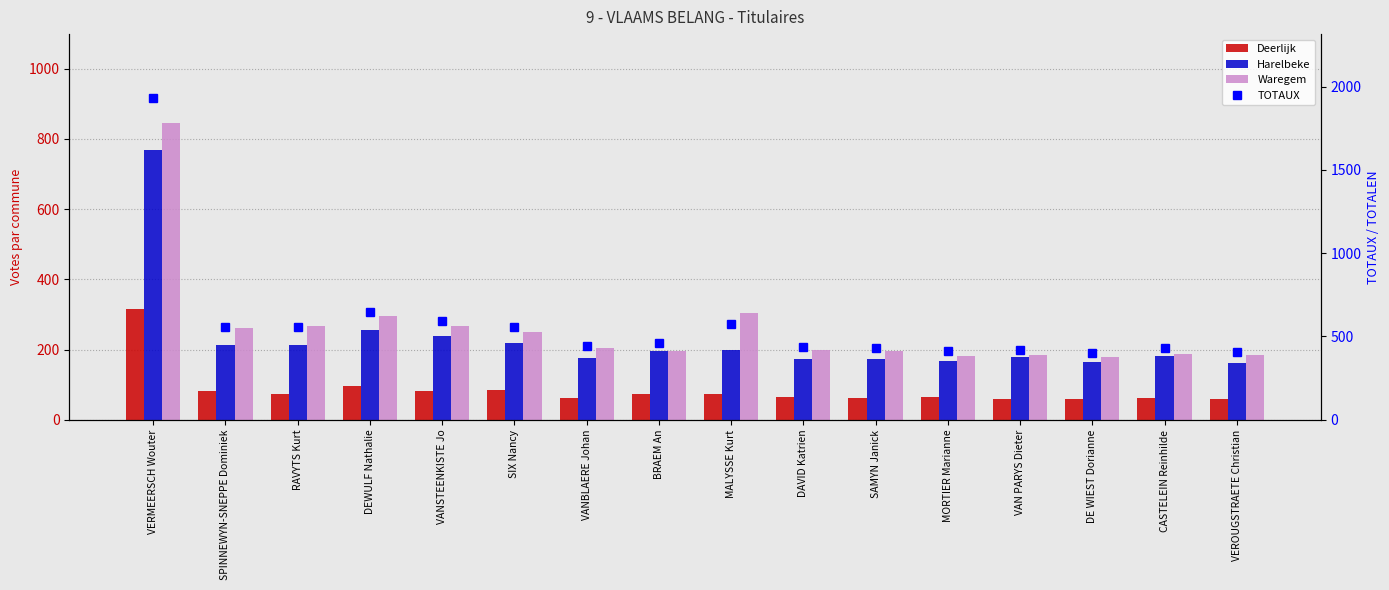

Between VERMEERSCH Wouter and BRAEM An, which series saw the biggest shift?

TOTAUX